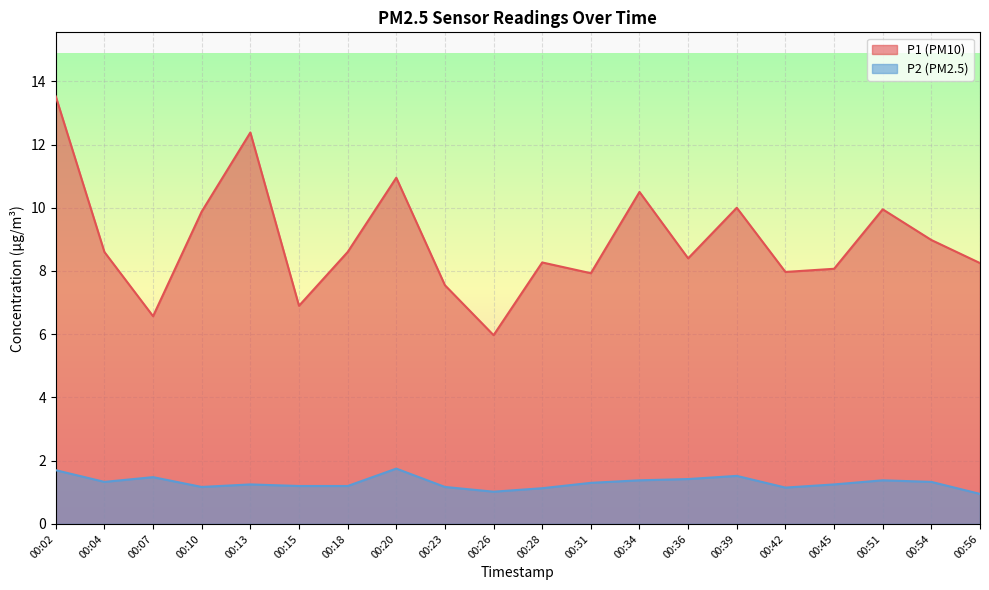

How many data points in P1 are above 8?

14